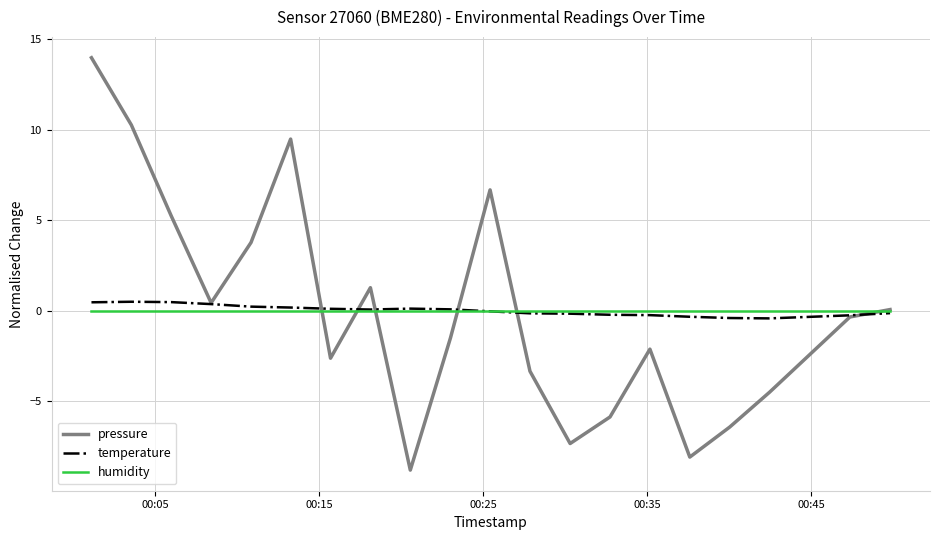

What is the maximum value for pressure?

14.0